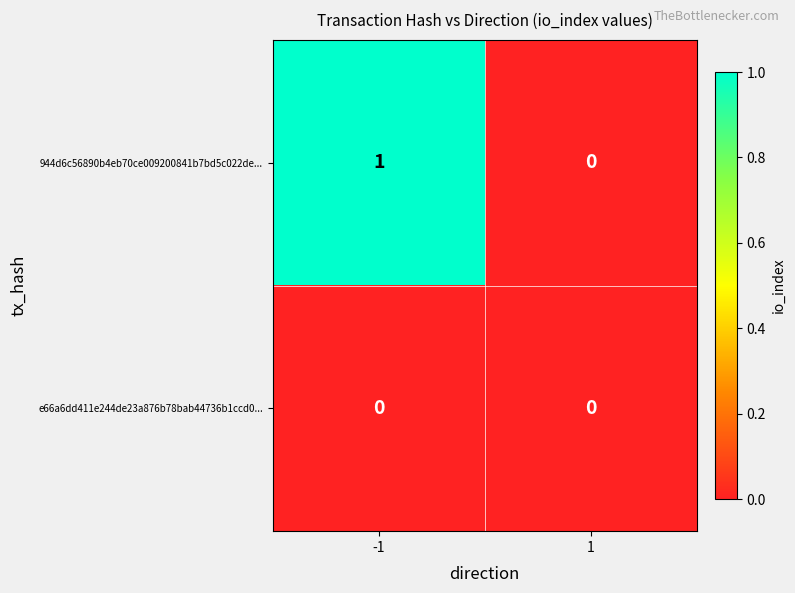

List the series in order of their overall mean, lowest first.

e66a6dd411e244de23a876b78bab44736b1ccd0..., 944d6c56890b4eb70ce009200841b7bd5c022de...